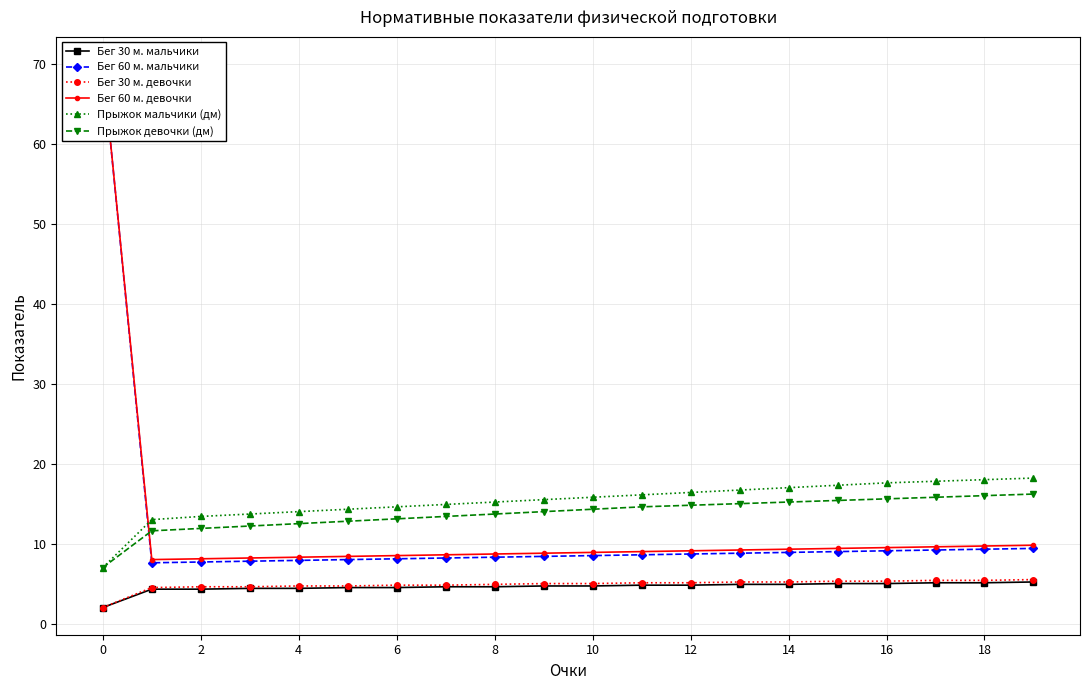

What is the average value of the Бег 60 м. девочки series?

12.0